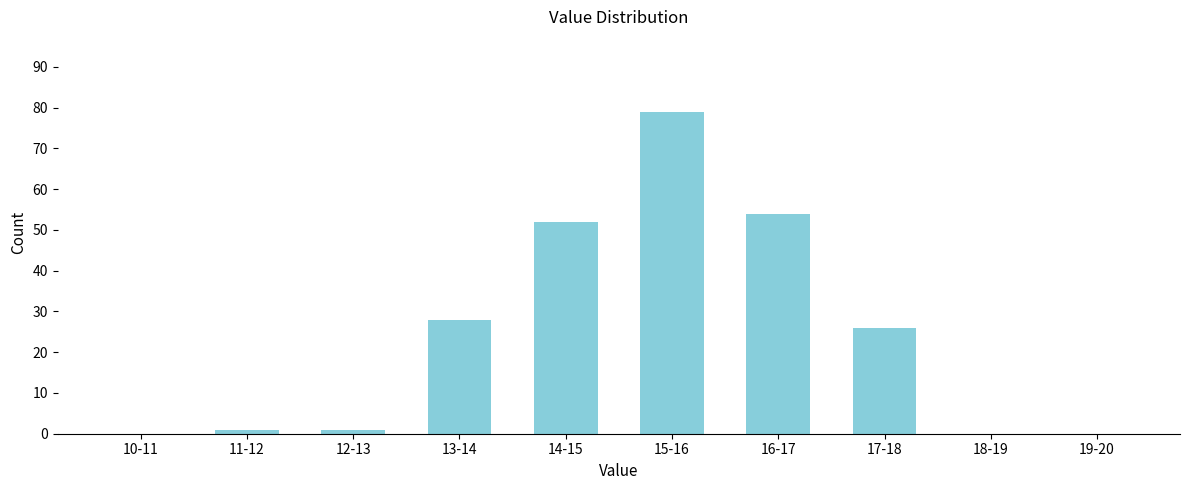

Reading right to left, list all the values displayed in this chart.

19-20=0	18-19=0	17-18=26	16-17=54	15-16=79	14-15=52	13-14=28	12-13=1	11-12=1	10-11=0